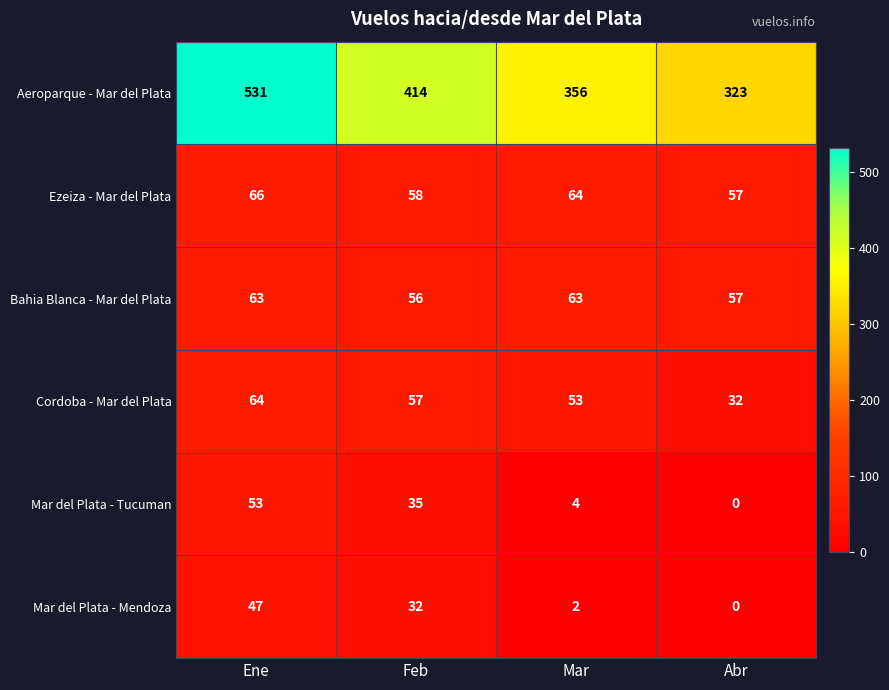

At which category is the sum across all series the highest?

Ene